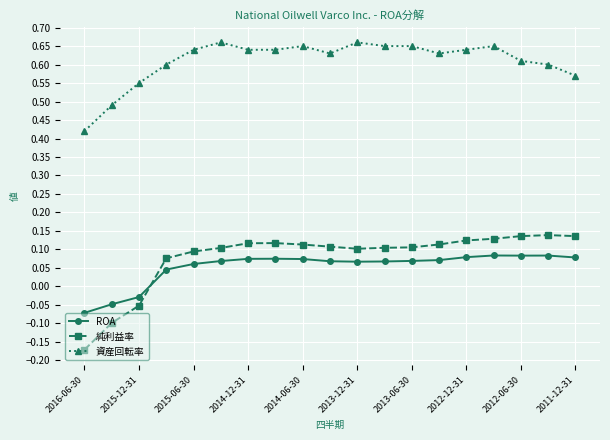

What is the sum of all 純利益率 values?

1.5